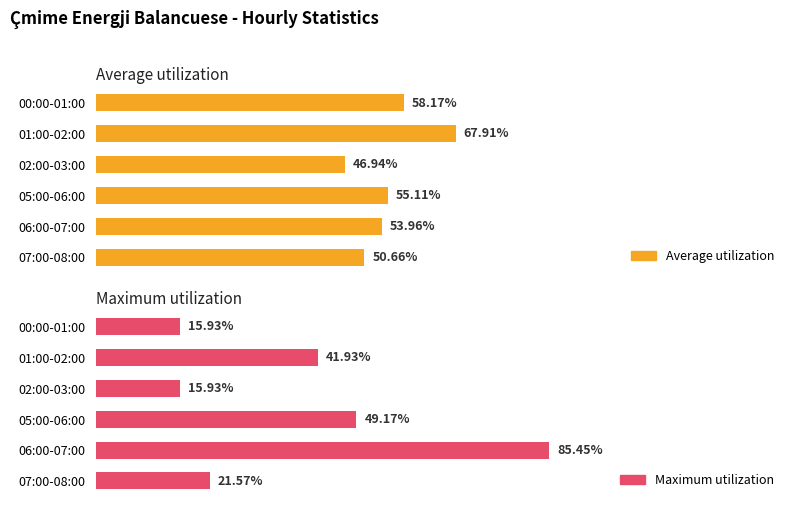

Which series has the largest range (max minus min)?

Maximum utilization